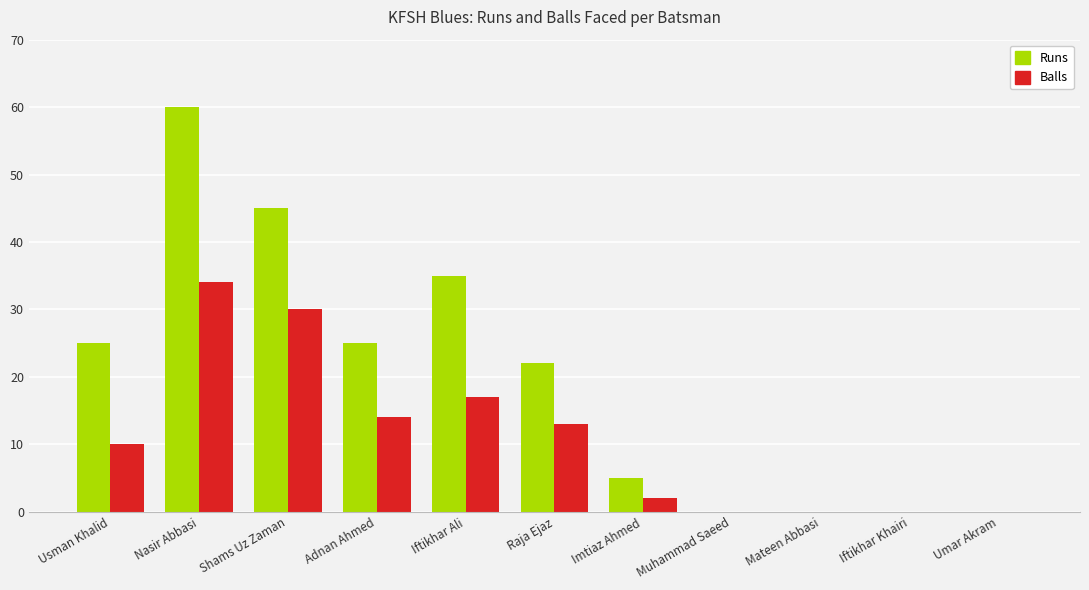

What is the sum of the Runs values at Usman Khalid and Iftikhar Khairi?

25